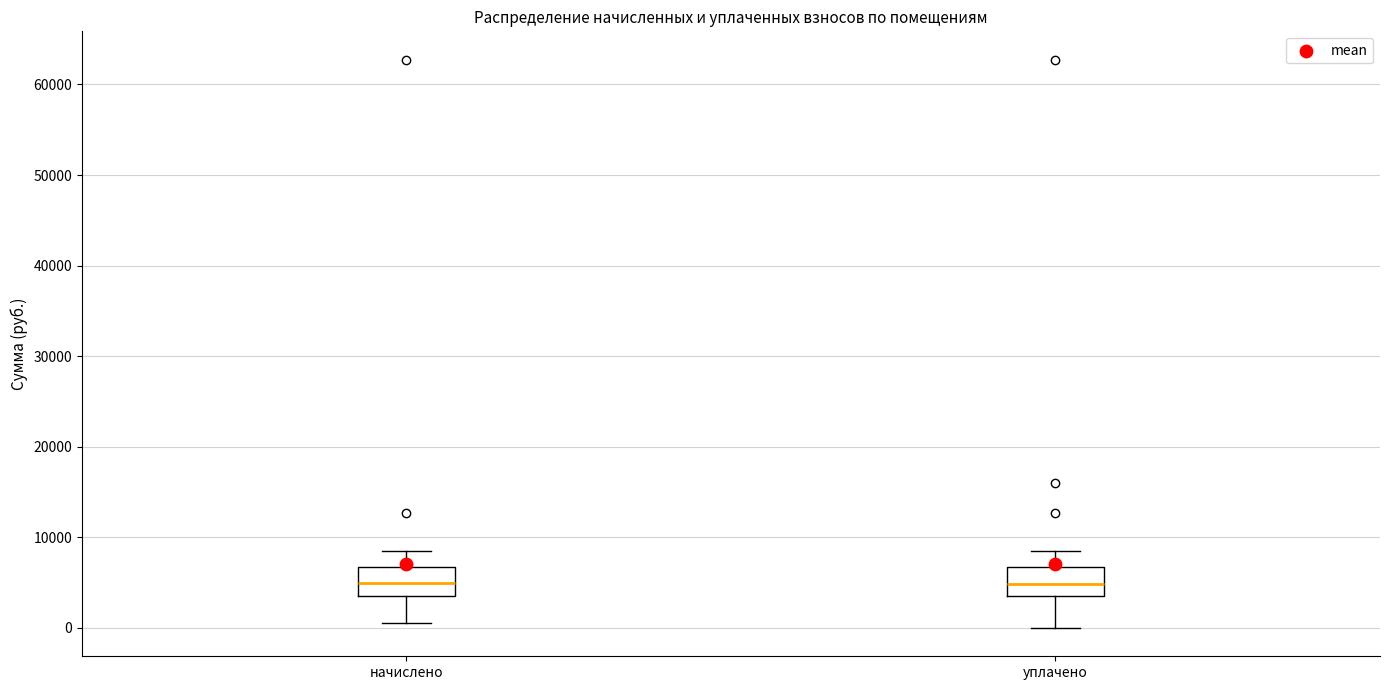

Reading left to right, read every box against the y-axis: the position of its median line, the range the box covers, and the ends of its whiskers. The values are not printed on the chart, so give them approximately, as read against the axis.

начислено: median 5000, box 3000 to 7000, whiskers 1000 to 8000
уплачено: median 5000, box 3000 to 7000, whiskers 0 to 8000